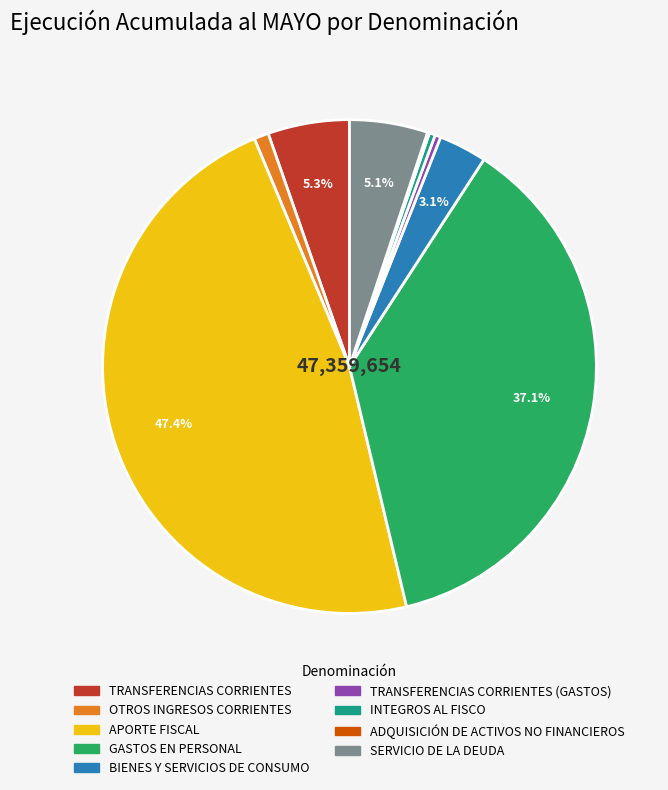

Approximately how many times larger is the value at SERVICIO DE LA DEUDA compared to TRANSFERENCIAS CORRIENTES?

1.0